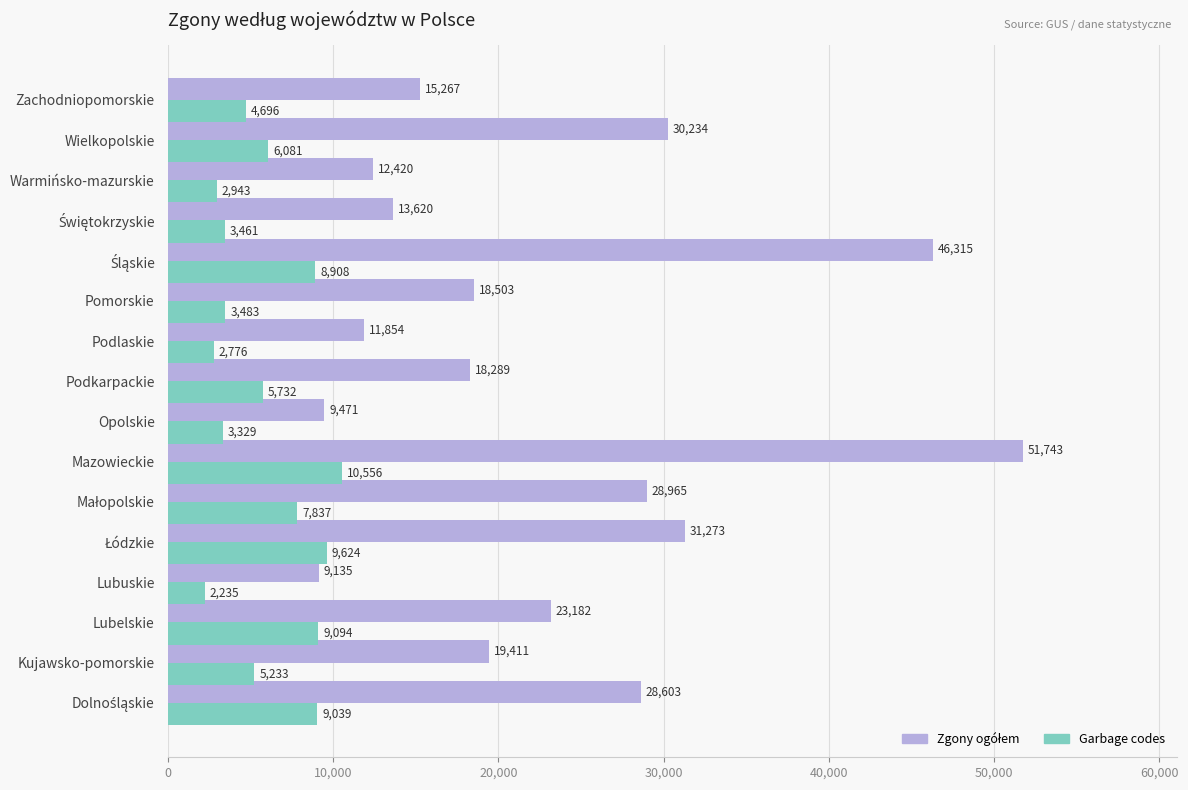

At which category is the sum across all series the highest?

Mazowieckie